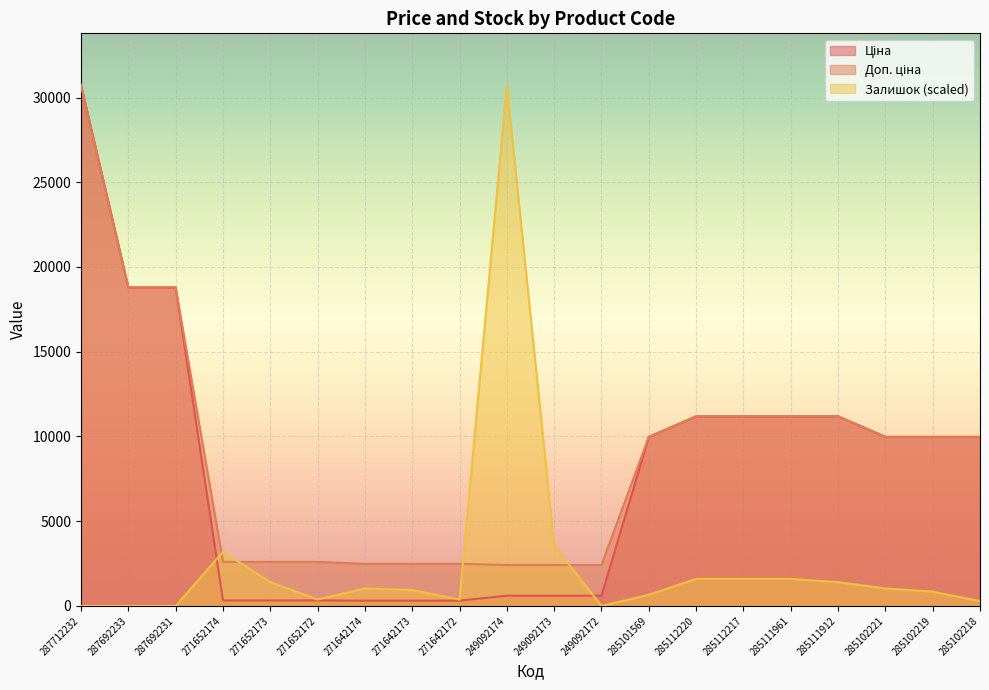

What is the highest value of the Доп. ціна series?

30717.1